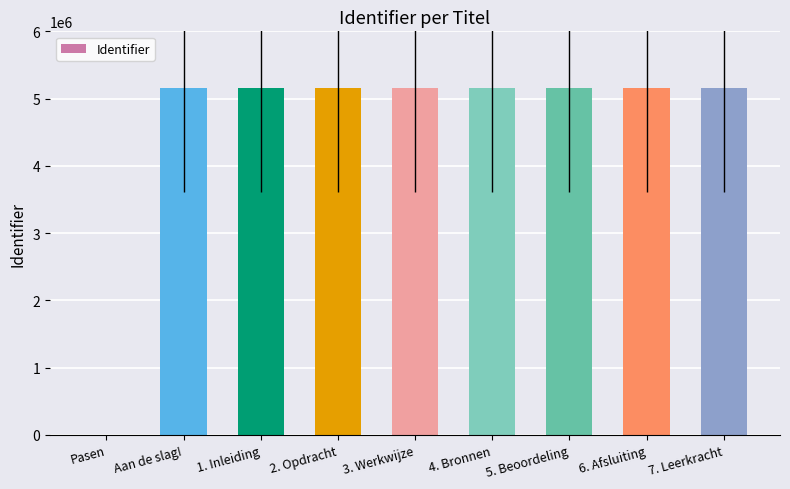

What is the ratio of the value at 3. Werkwijze to the value at 2. Opdracht?

1.0